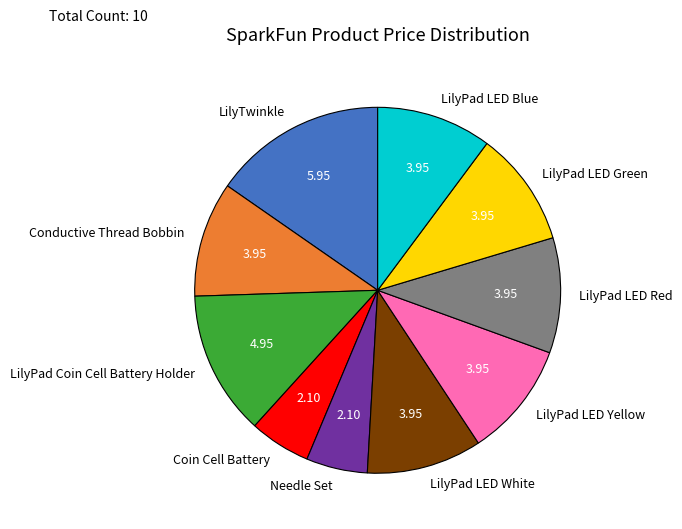

How many segments does this pie chart have?

10